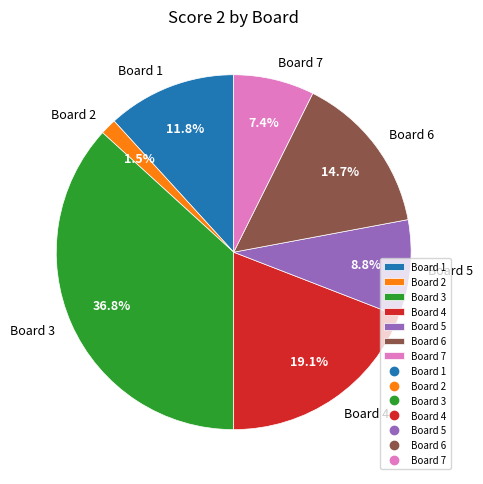

Which slice is the largest?

Board 3